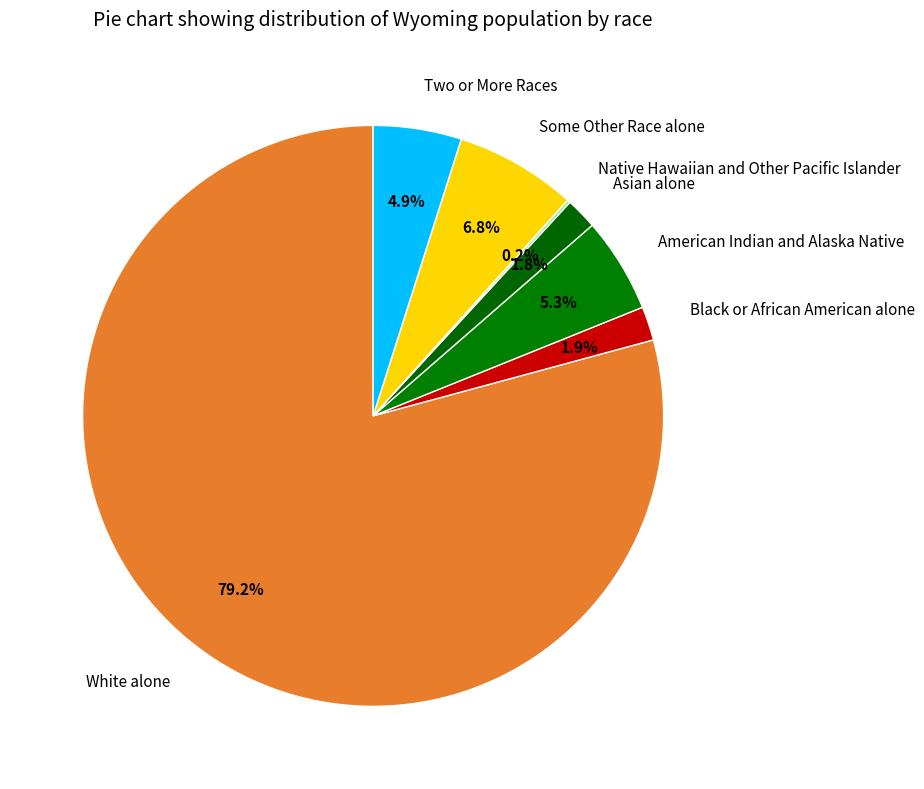

Is it true that White alone is 94% of the pie?

False